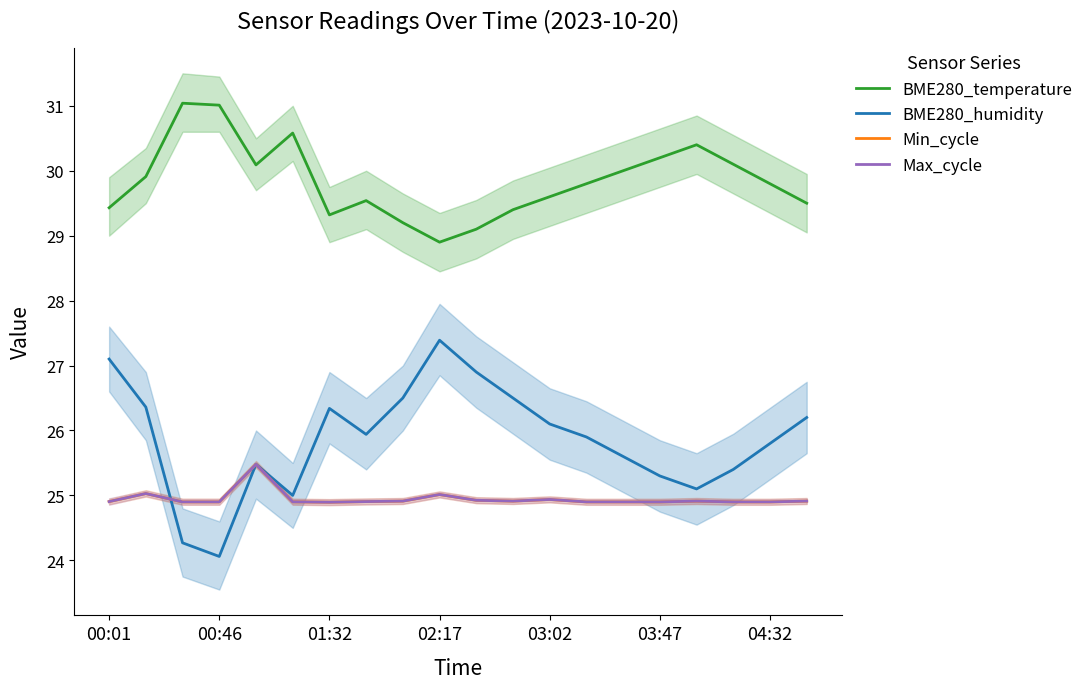

At 8, list the series in order from largest to smallest.

BME280_temperature, BME280_humidity, Min_cycle, Max_cycle